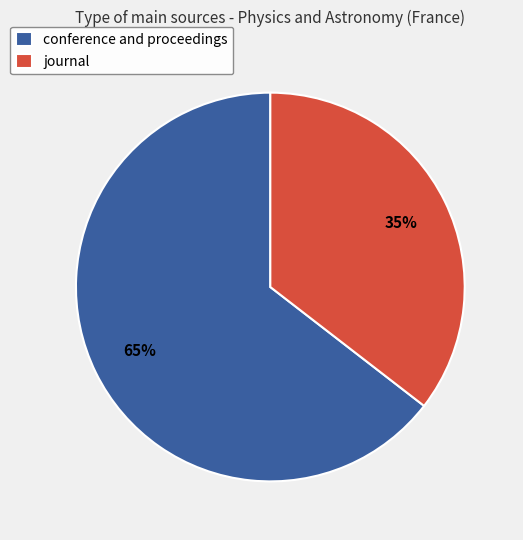

True or false: journal accounts for 41% of the total.

False